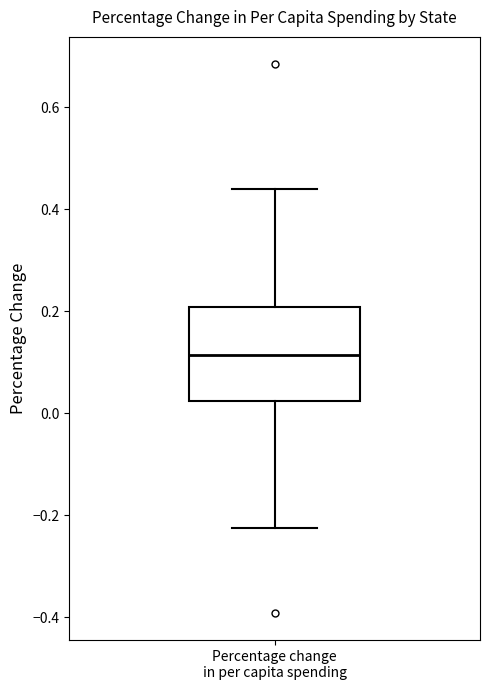

Transcribe this box plot: give where the median line is, the range the box spans, and where the two whiskers end, as read against the y-axis. The values are not printed on the chart, so give them approximately, as read against the axis.

median 0.12, box 0.02 to 0.20, whiskers -0.22 to 0.44